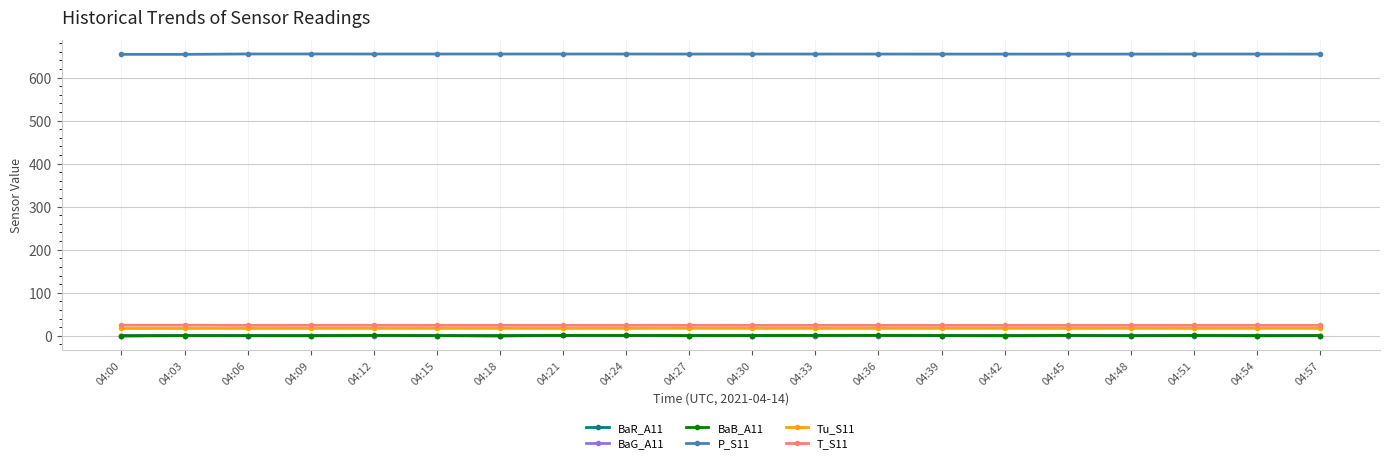

The value of P_S11 at 04:36 is 654.7. True or false?

True